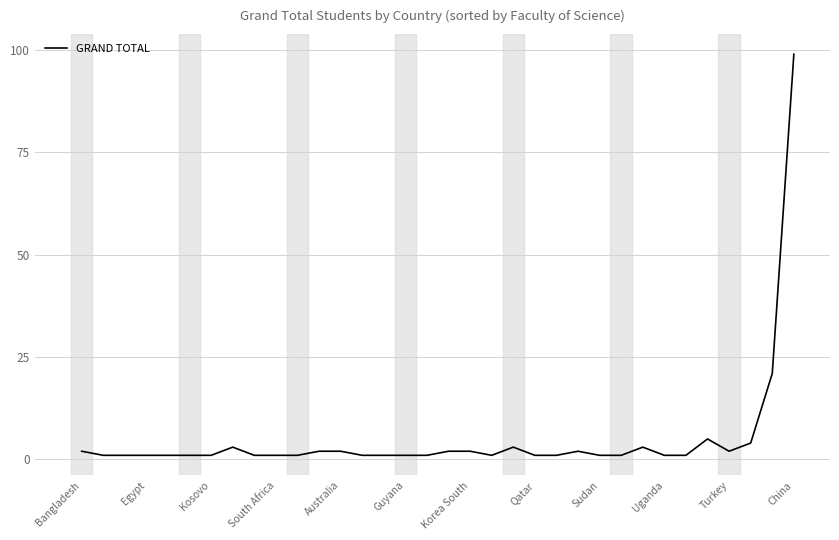

What is the maximum value shown in the chart?

99